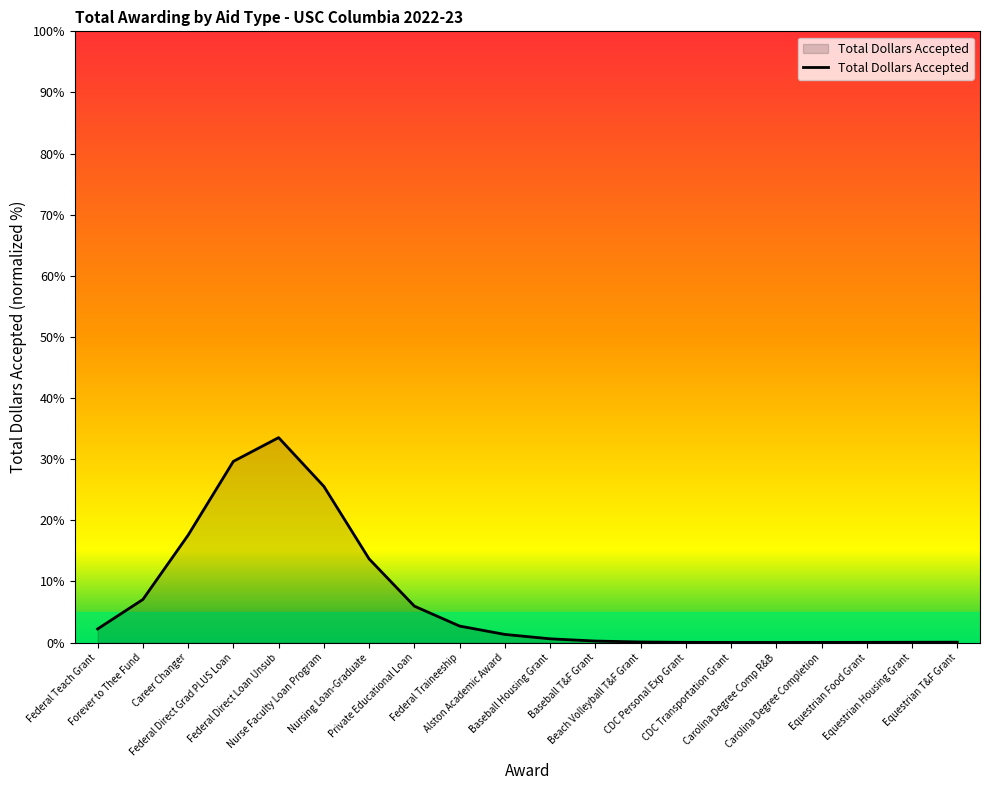

What is the difference between the maximum and minimum values?

33.5